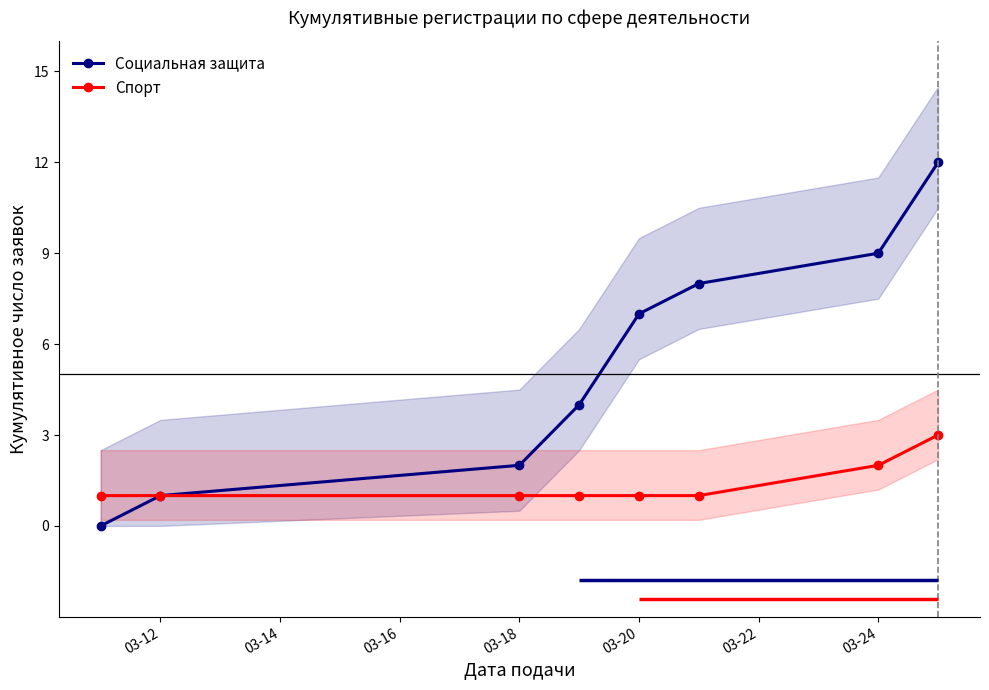

True or false: Социальная защита has a value of 3 at 03-18.

False